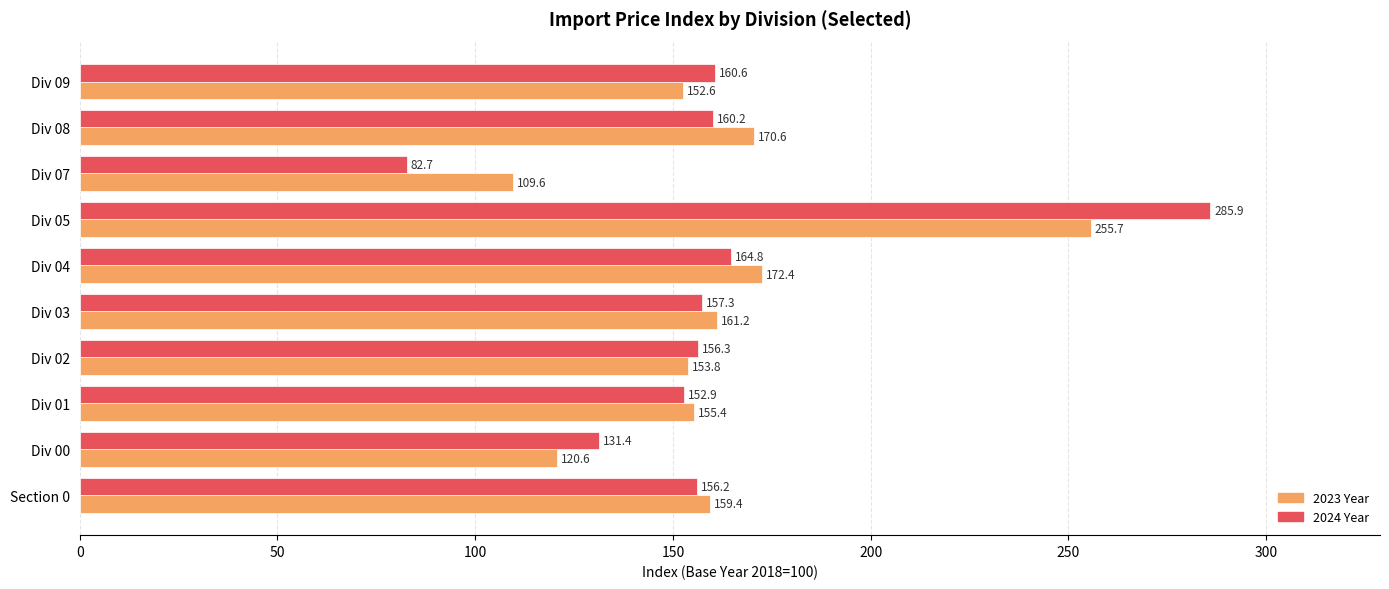

List the series in order of their peak value, lowest first.

2023 Year, 2024 Year